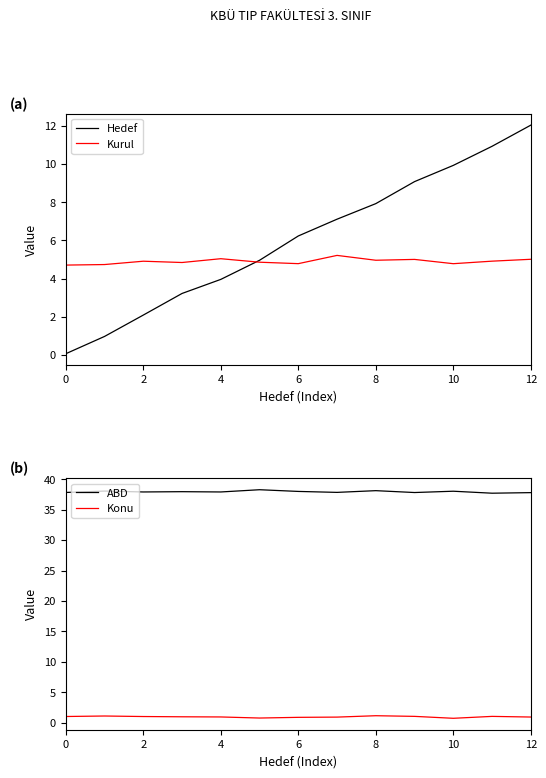

Where is Hedef nearest to the value 6?

6